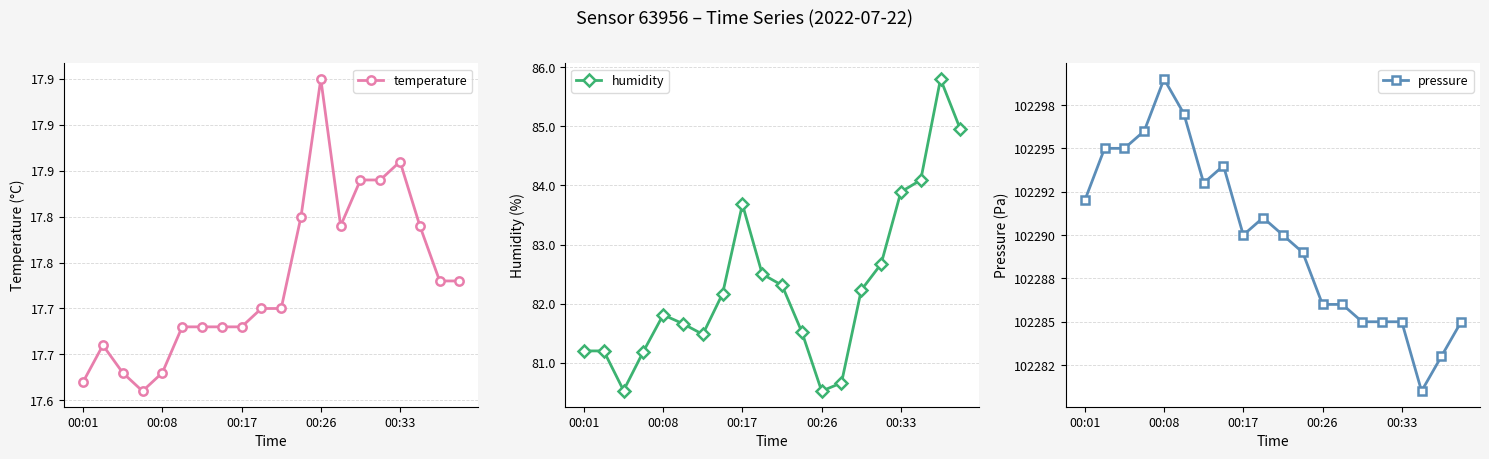

Read the humidity value at 11.

81.5